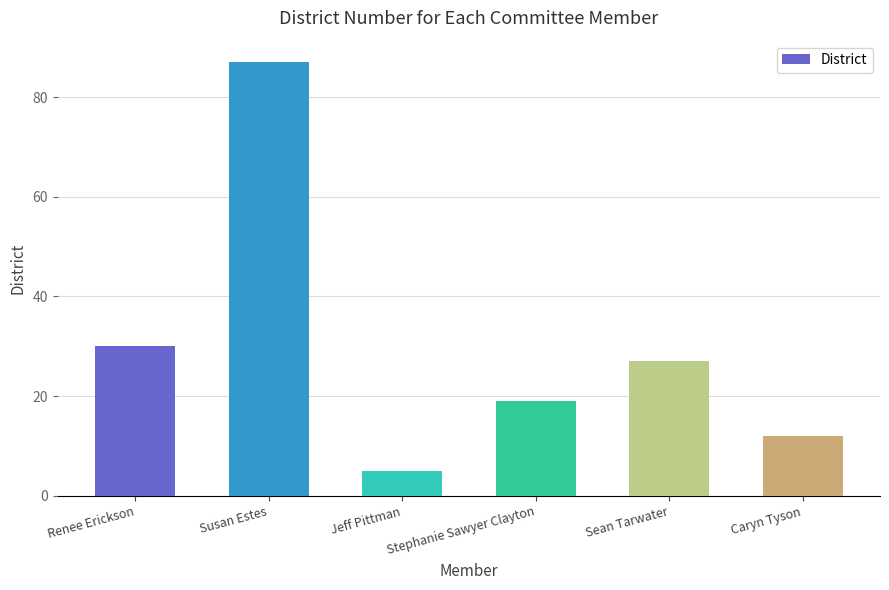

What position from the right is Susan Estes?

5